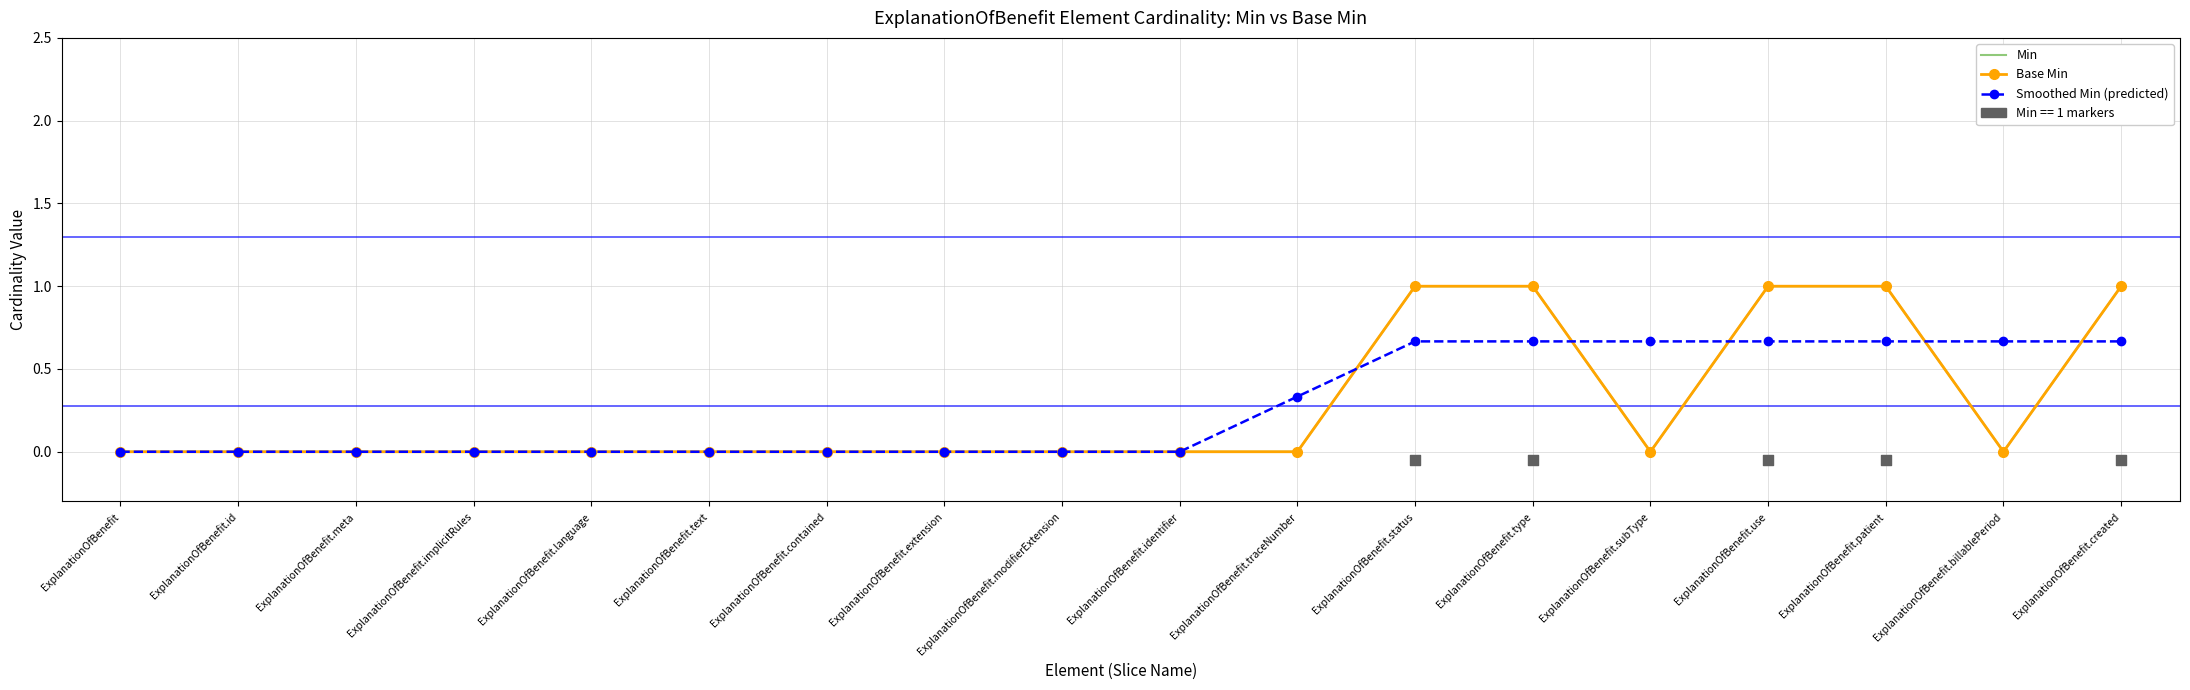

Which series contains the lowest Y value?

Min